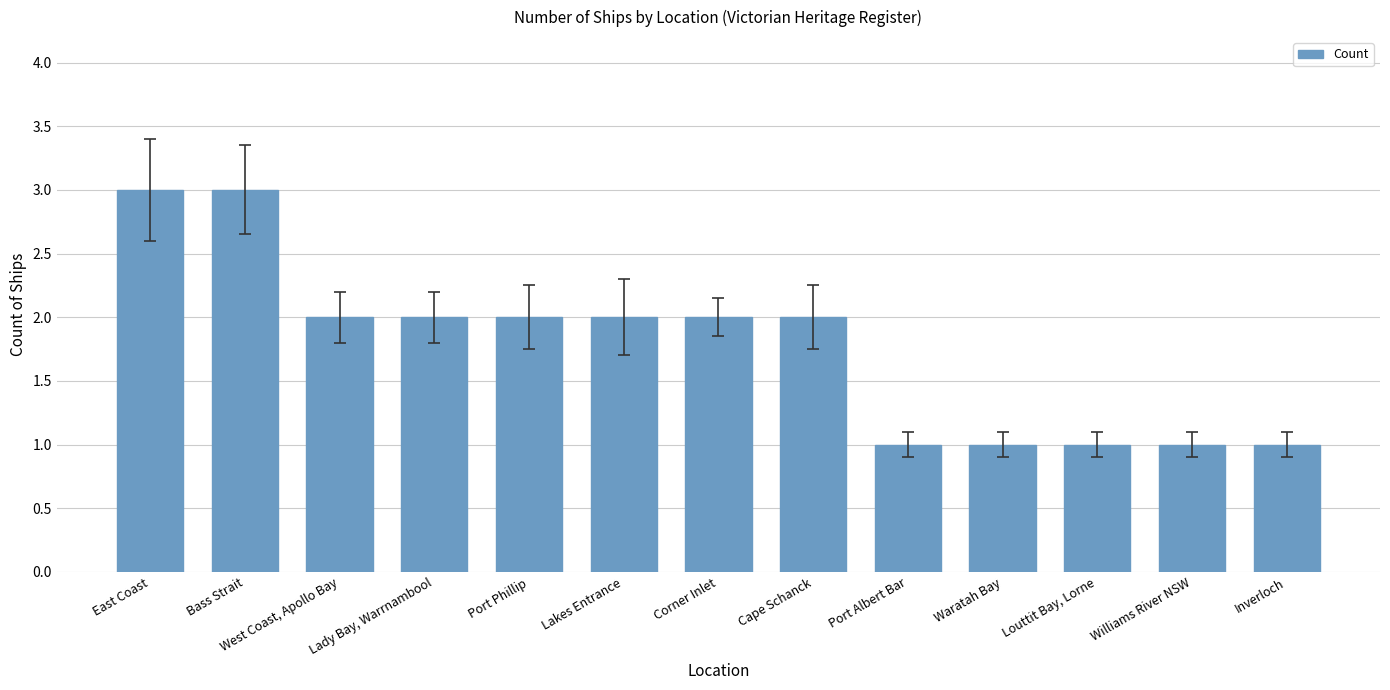

True or false: the data shows 2 at Lakes Entrance.

True